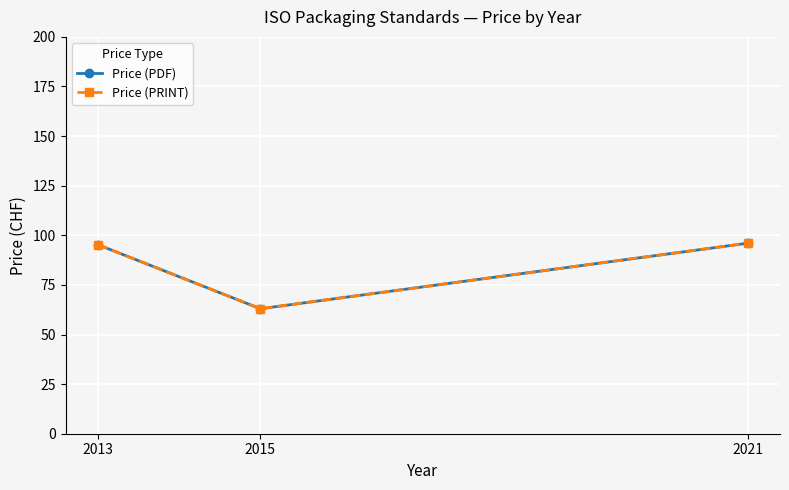

Which has a higher value, 2021 or 2013?

2021